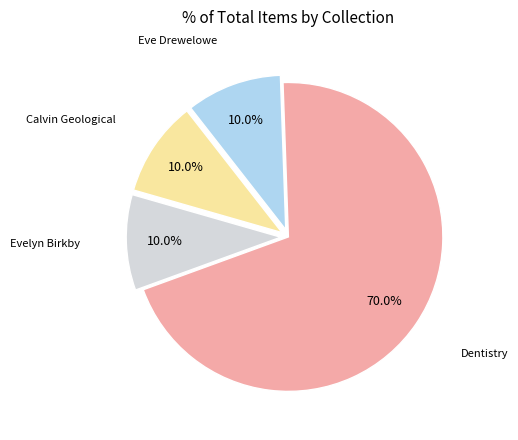

How many segments does this pie chart have?

4